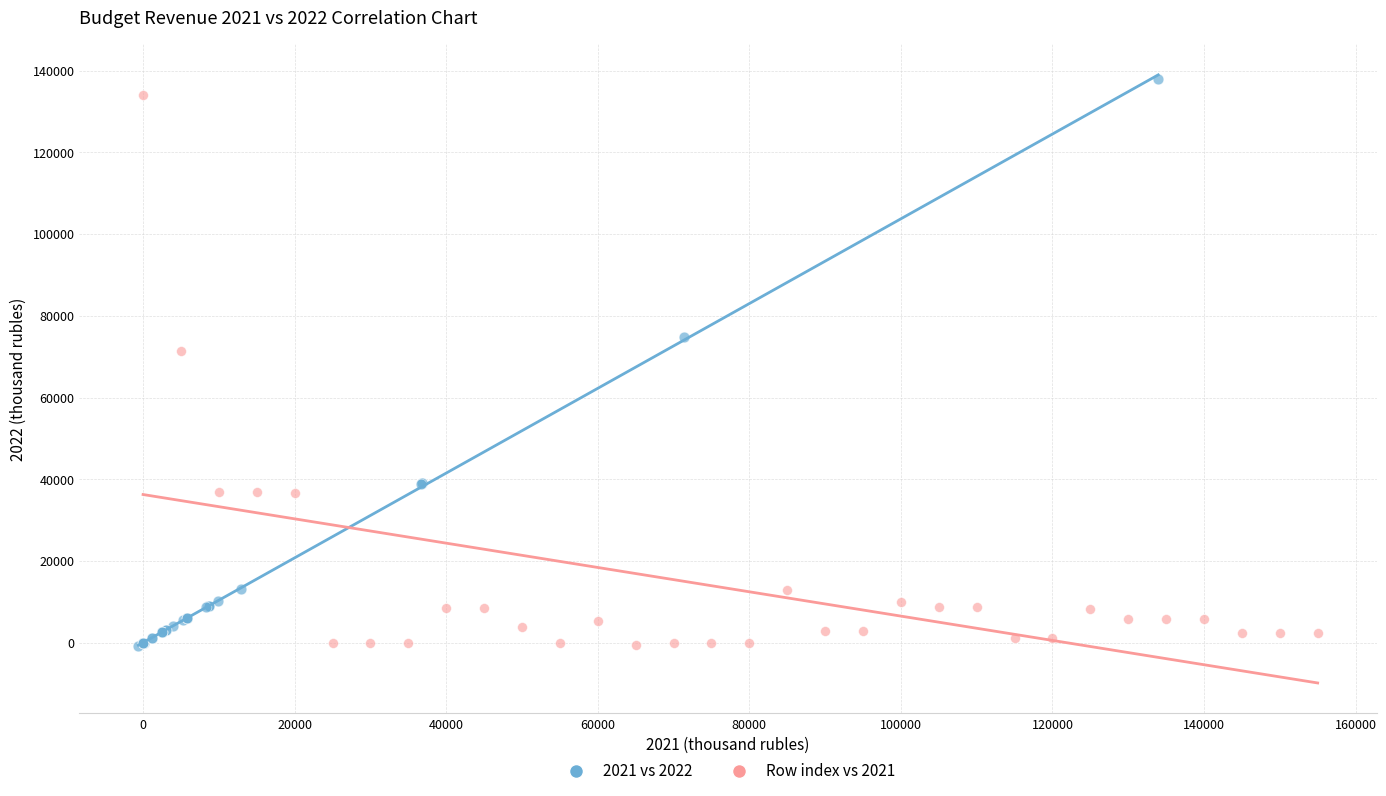

Which series has the largest Y range (max minus min)?

2021 vs 2022